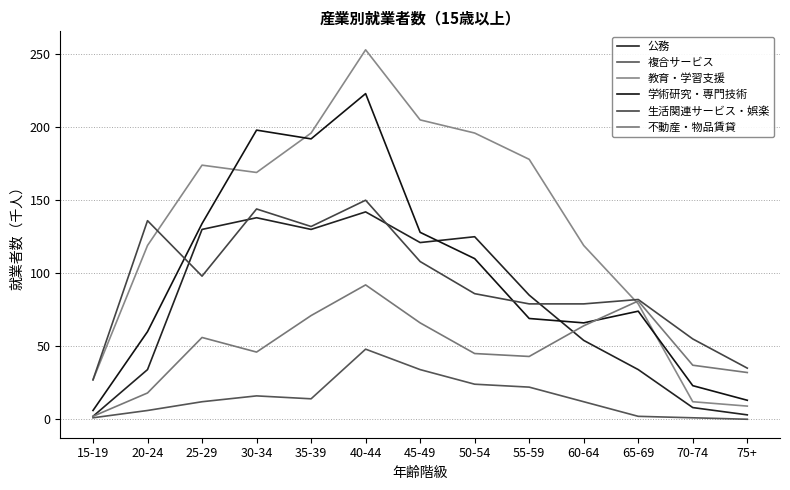

How many lines are shown in the chart?

6